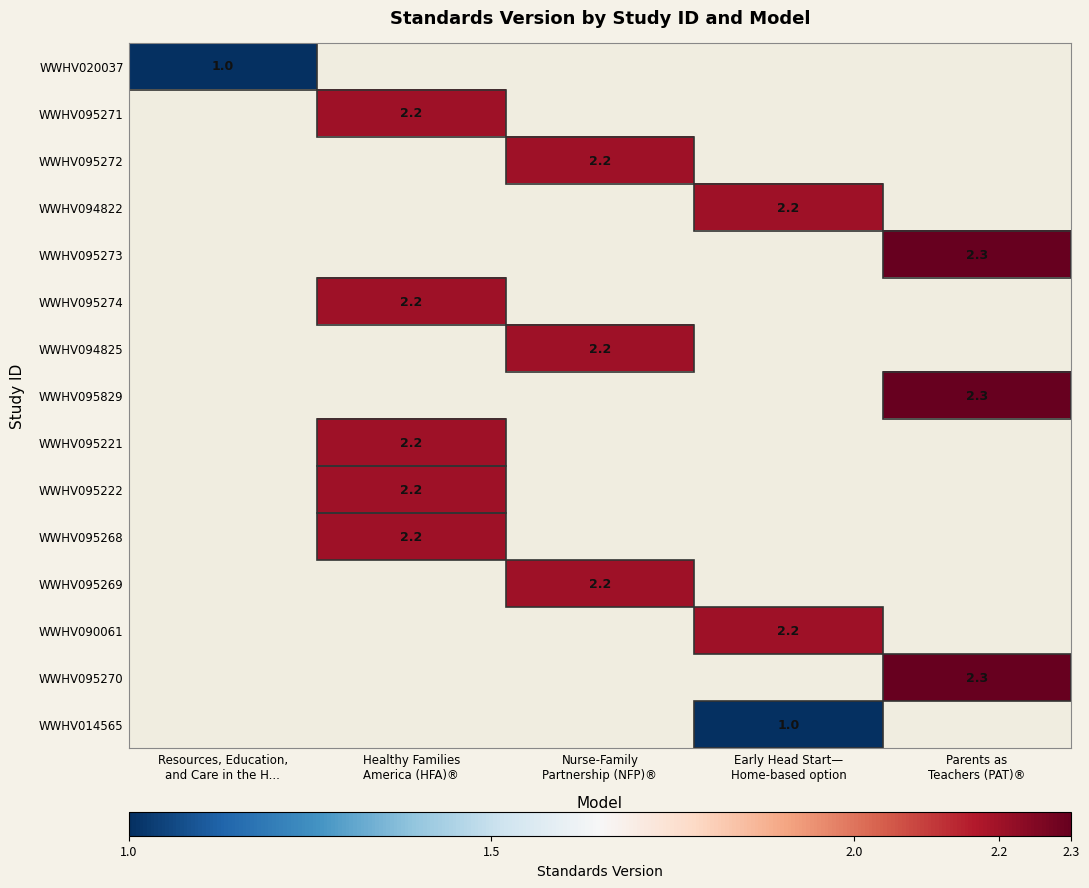

Rank the series by their maximum value, from highest to lowest.

WWHV095273, WWHV095829, WWHV095270, WWHV095271, WWHV095272, WWHV094822, WWHV095274, WWHV094825, WWHV095221, WWHV095222, WWHV095268, WWHV095269, WWHV090061, WWHV020037, WWHV014565